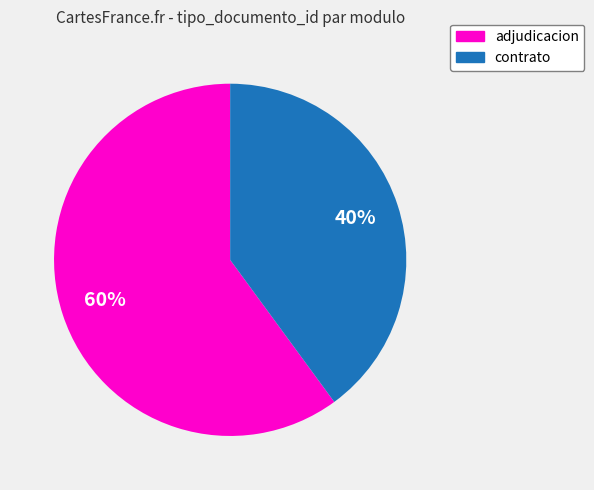

True or false: adjudicacion accounts for 60% of the total.

True